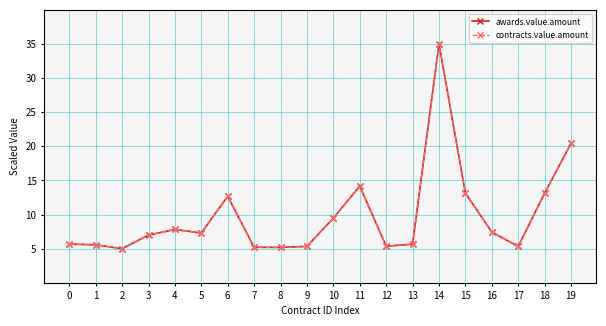

Is this an area chart (filled region under the line)?

No